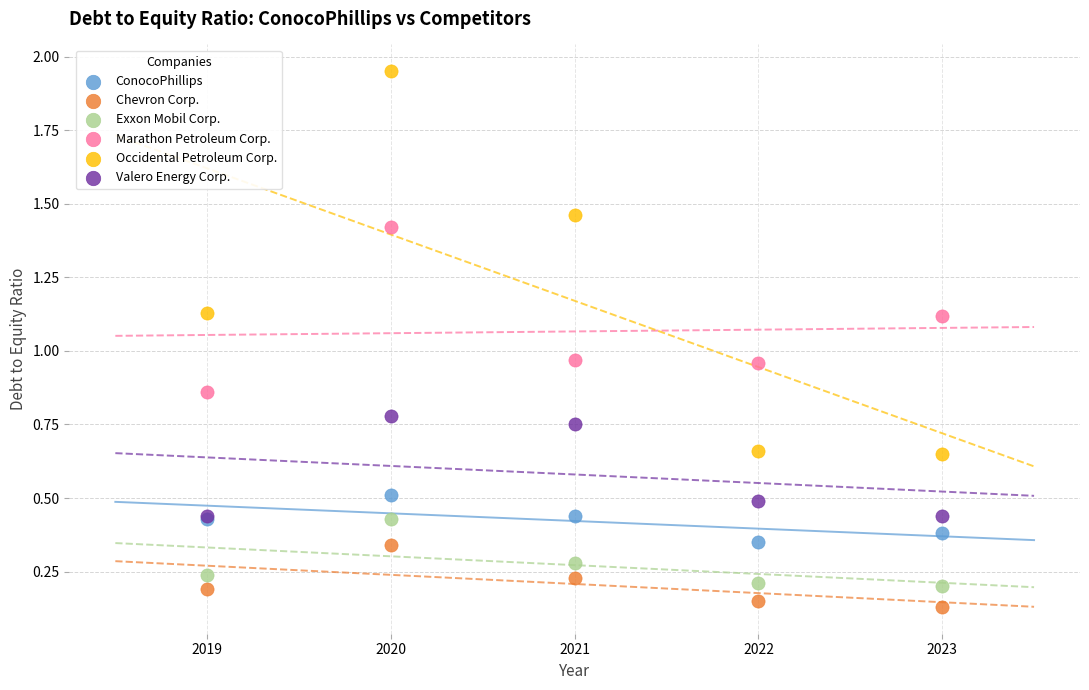

Which series has the largest Y range (max minus min)?

Occidental Petroleum Corp.